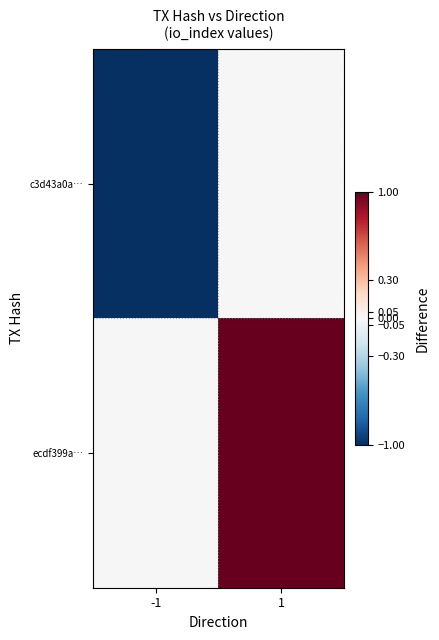

At 1, list the series in order from largest to smallest.

ecdf399a…, c3d43a0a…